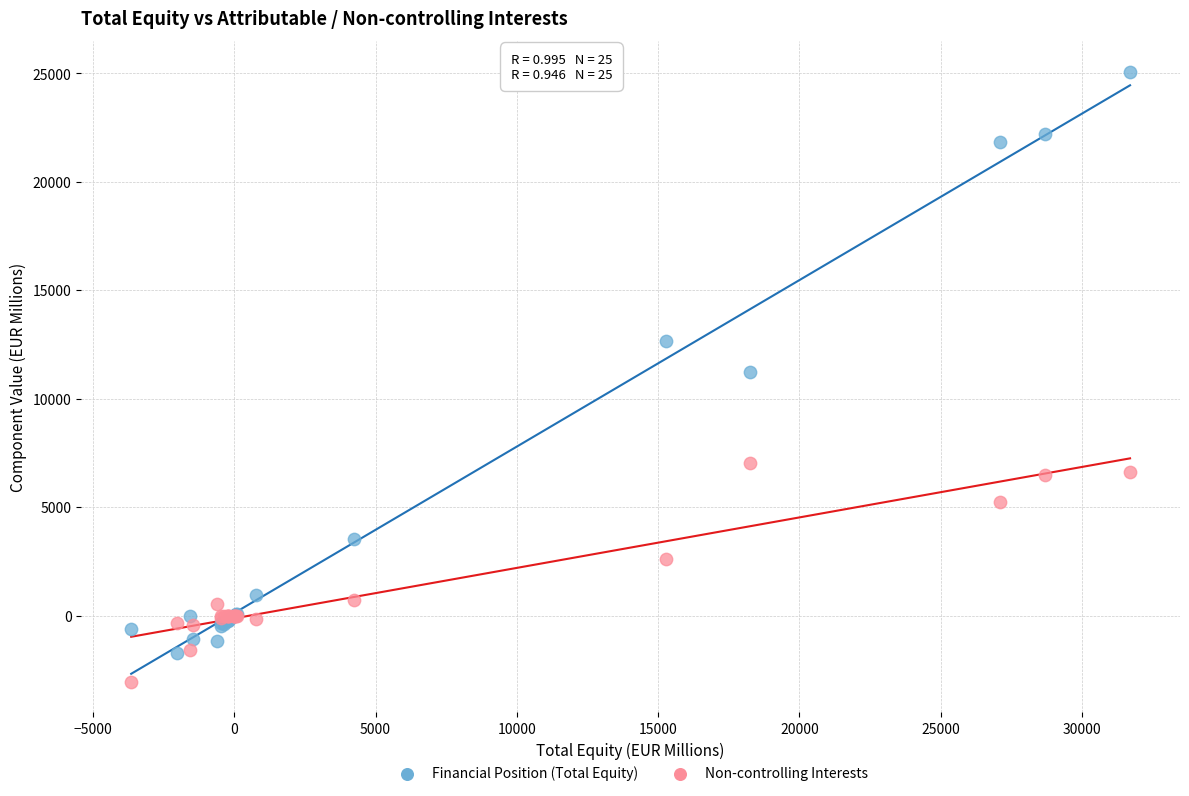

Which series reaches the minimum Y coordinate?

Non-controlling Interests